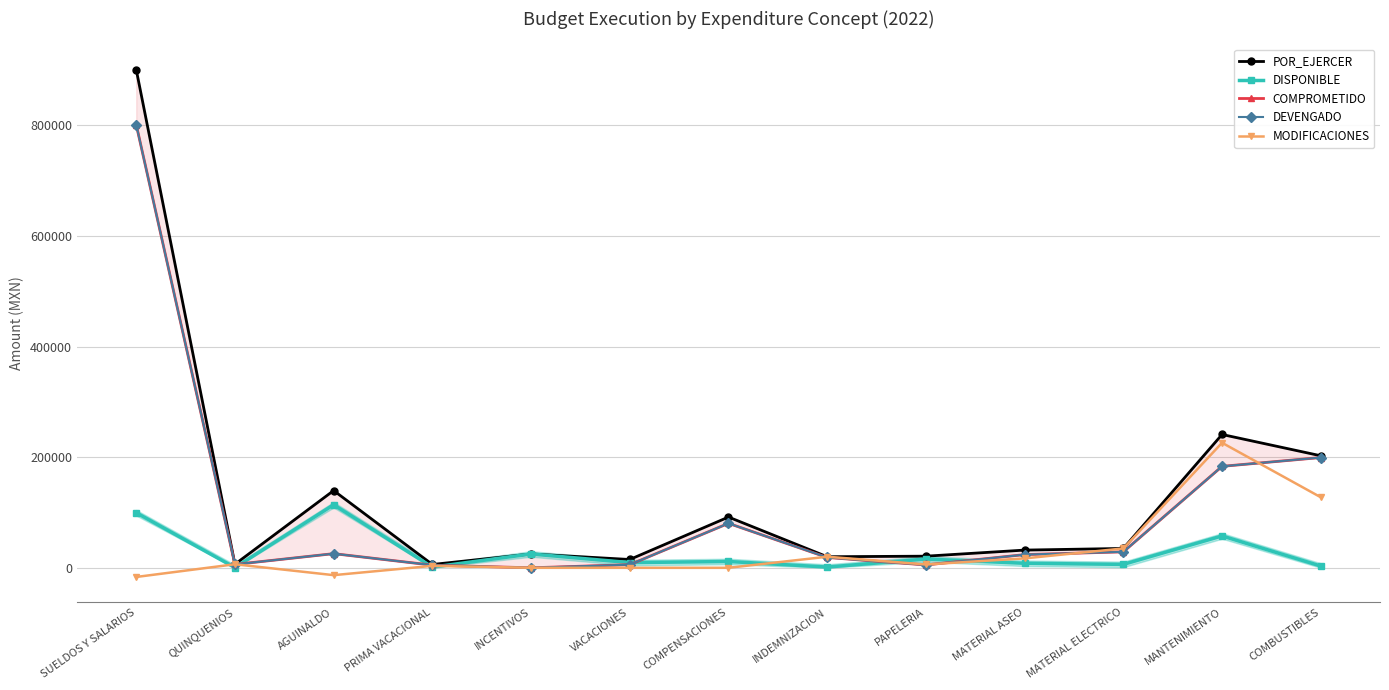

What is the difference between the maximum and minimum values in the DEVENGADO series?

801225.0